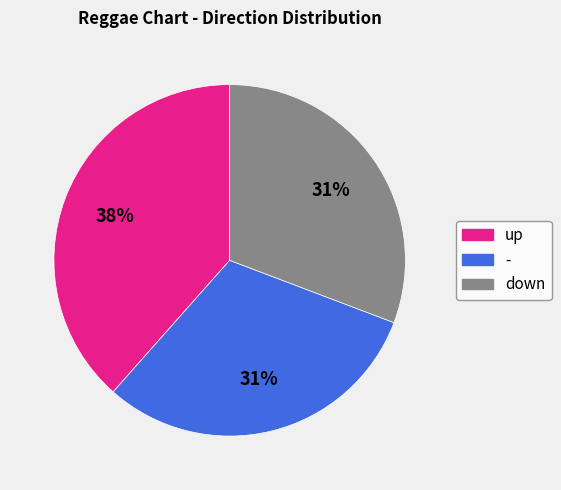

Does down represent more than half of the total?

No